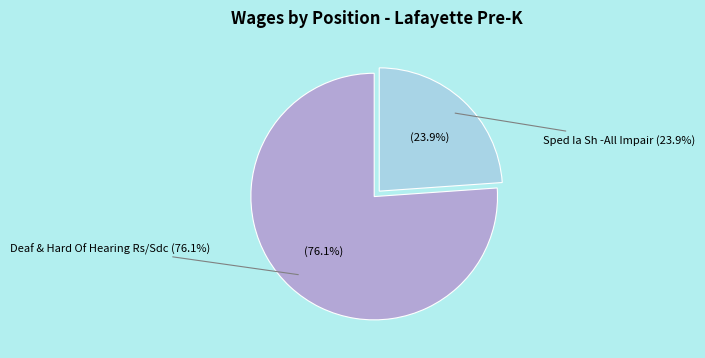

Which slice represents more than half of the pie?

Deaf & Hard Of Hearing Rs/Sdc